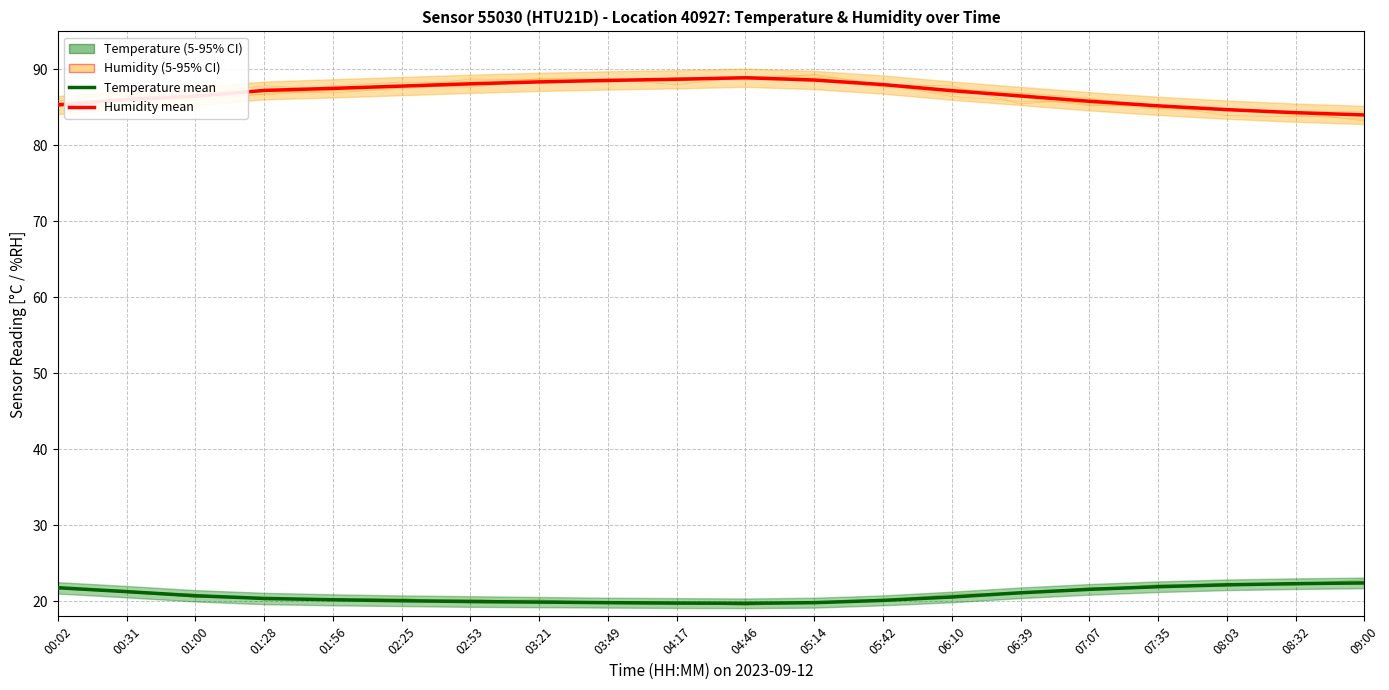

How many values in the Humidity mean series are below 87?

9